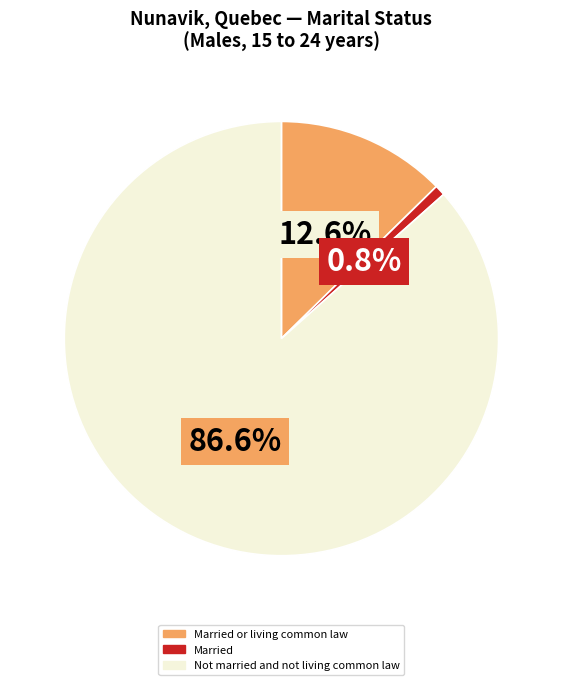

Is there any slice that represents more than half of the pie?

Yes